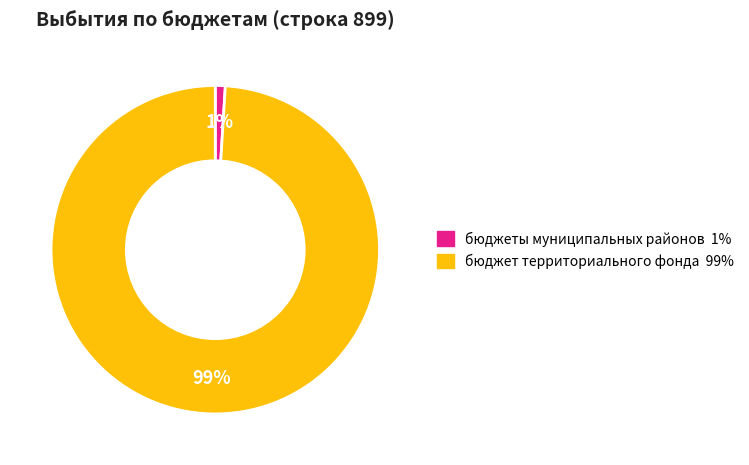

Does any single category account for the majority?

Yes